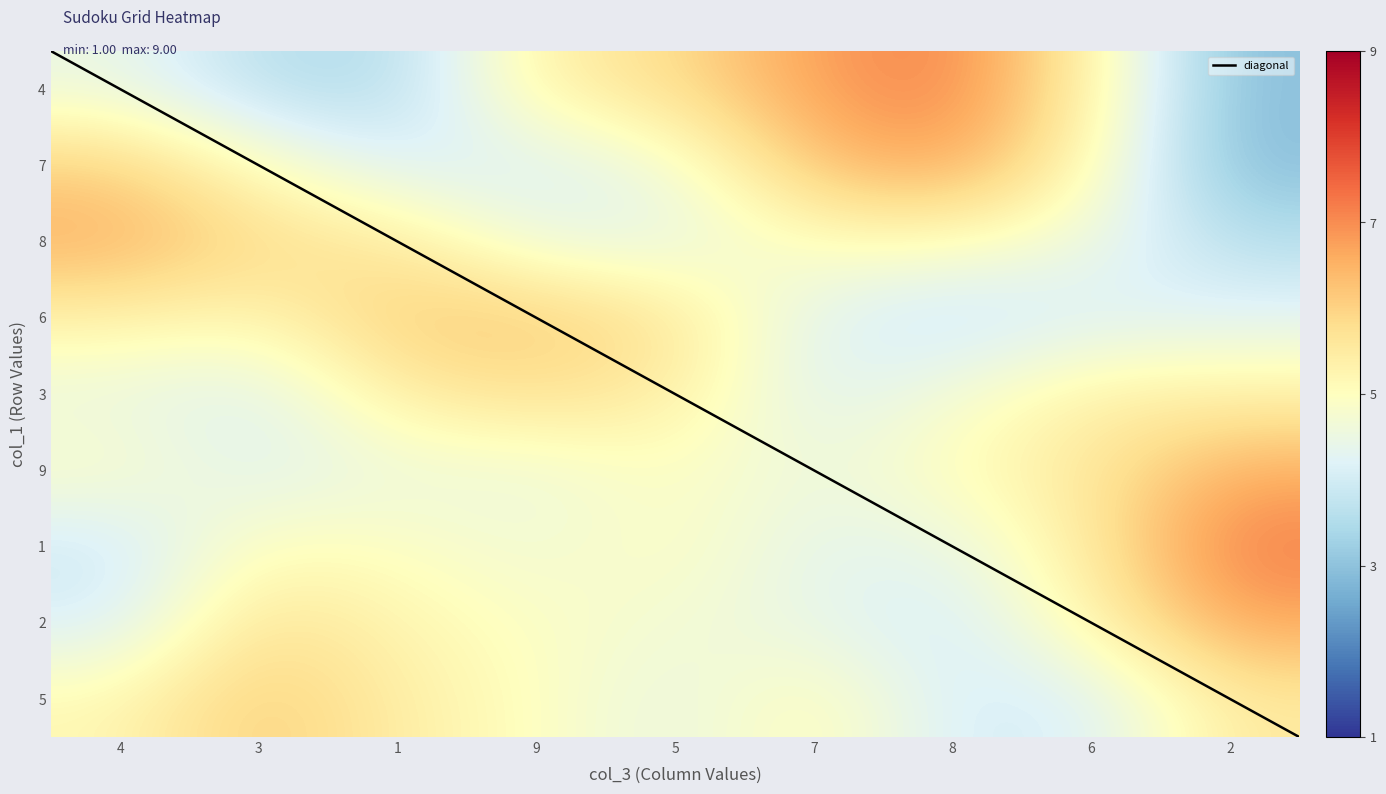

The 4 series shows 1 at 6. True or false?

True